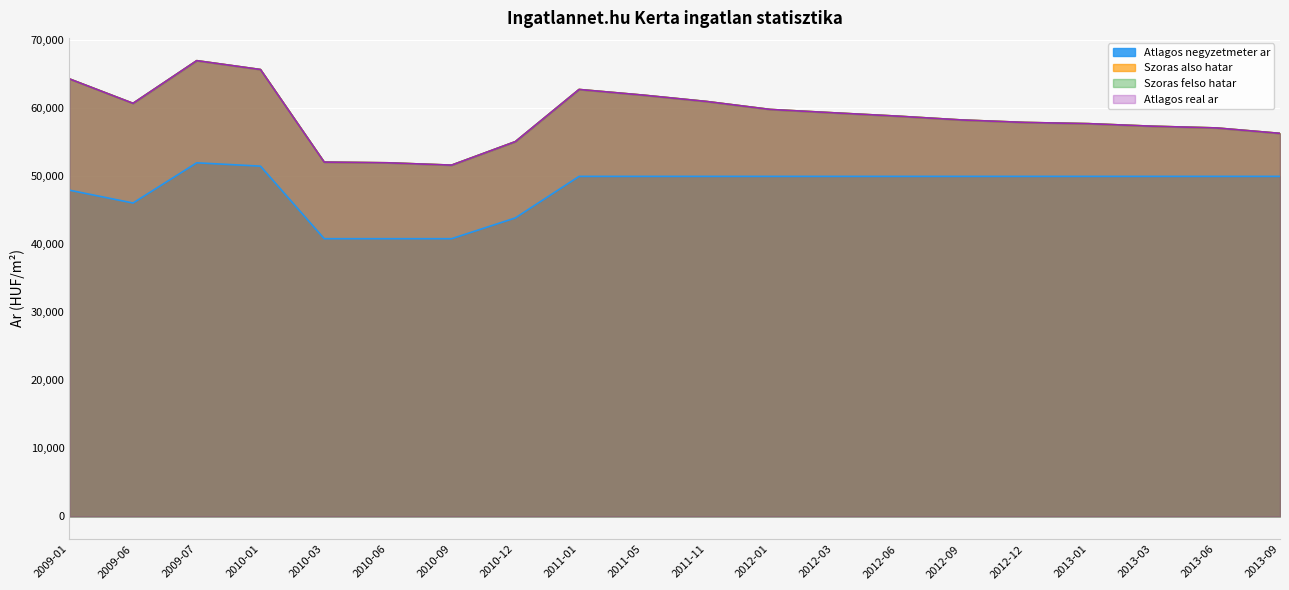

At which label does Atlagos real ar first exceed 58859?

2009-01